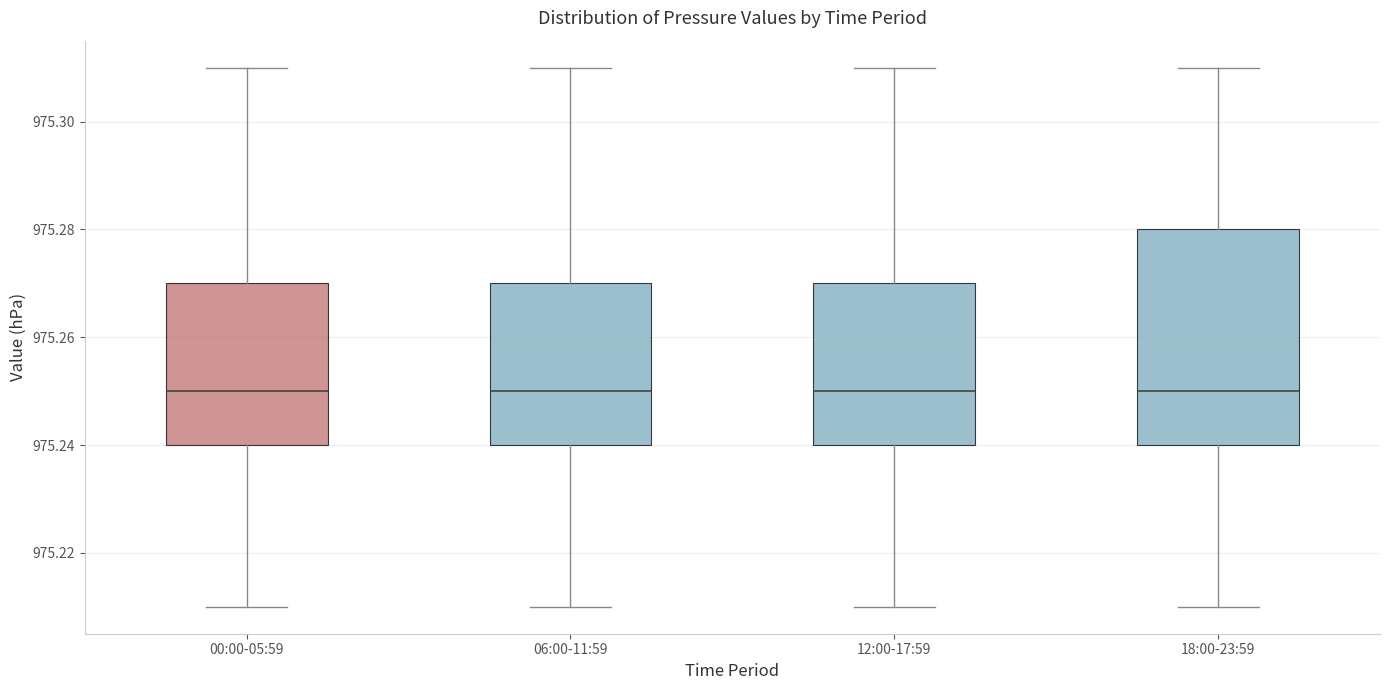

Where does the lower whisker of the box for 18:00-23:59 end on the y-axis? The values are not printed on the chart, so give them approximately, as read against the axis.

975.21